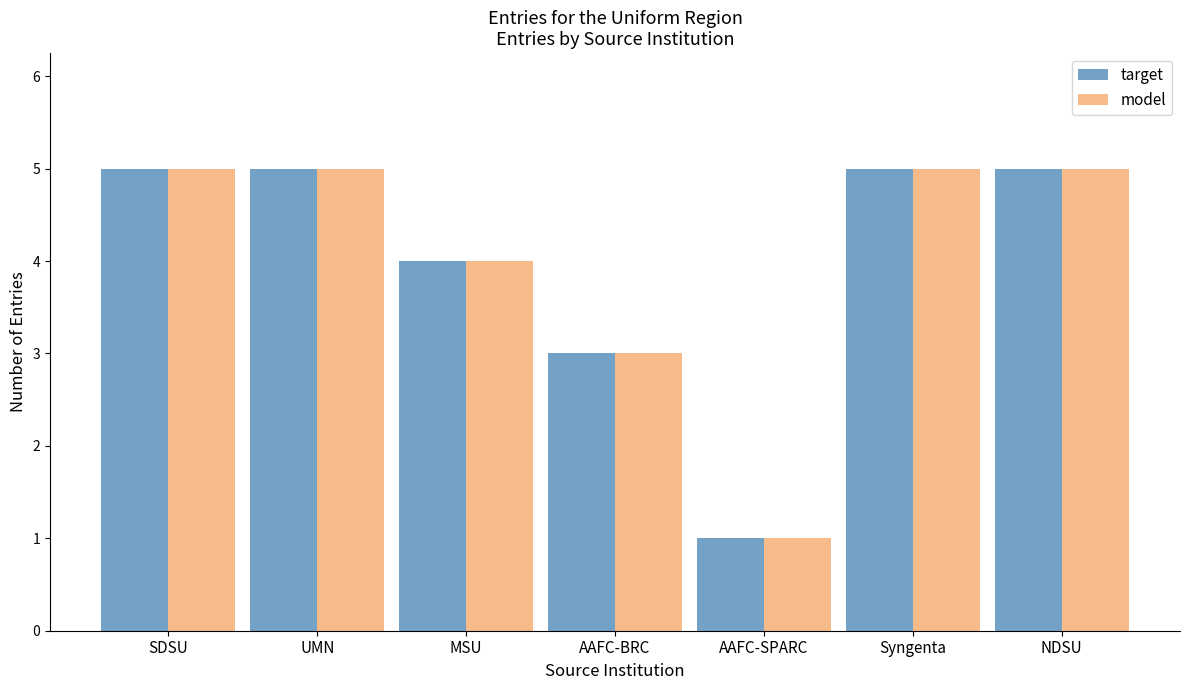

What is the highest value of the target series?

5